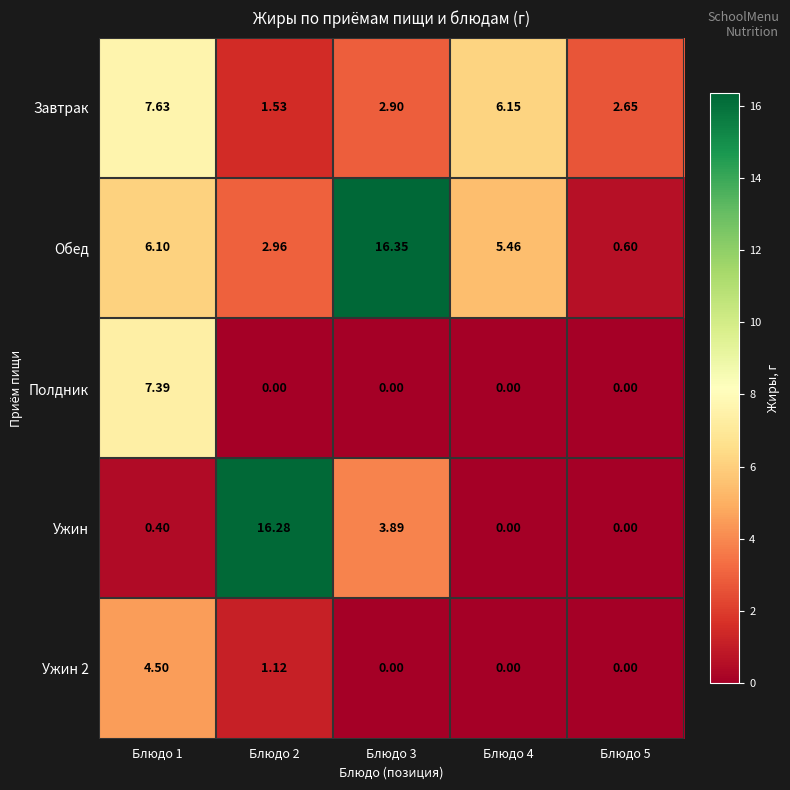

Which series has the largest range (max minus min)?

Ужин